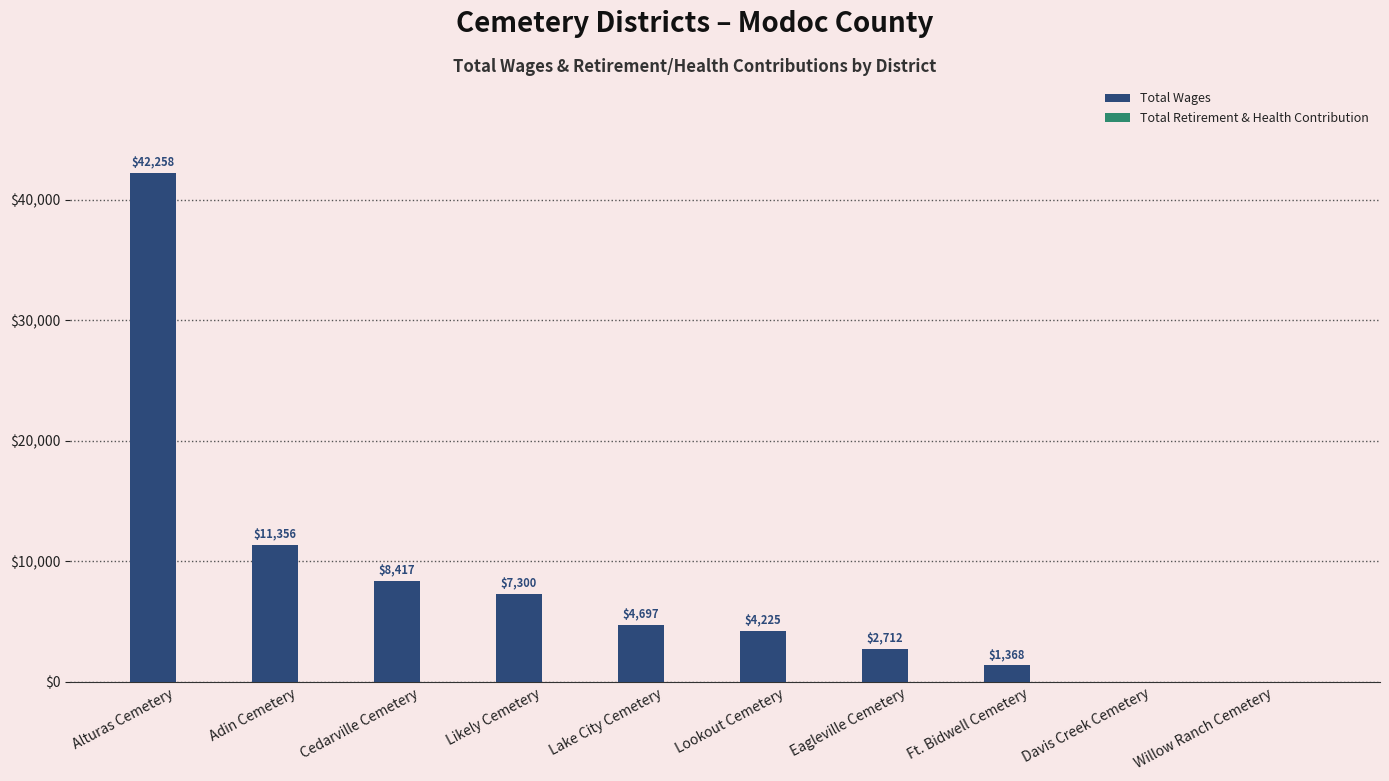

Are the bars horizontal?

No